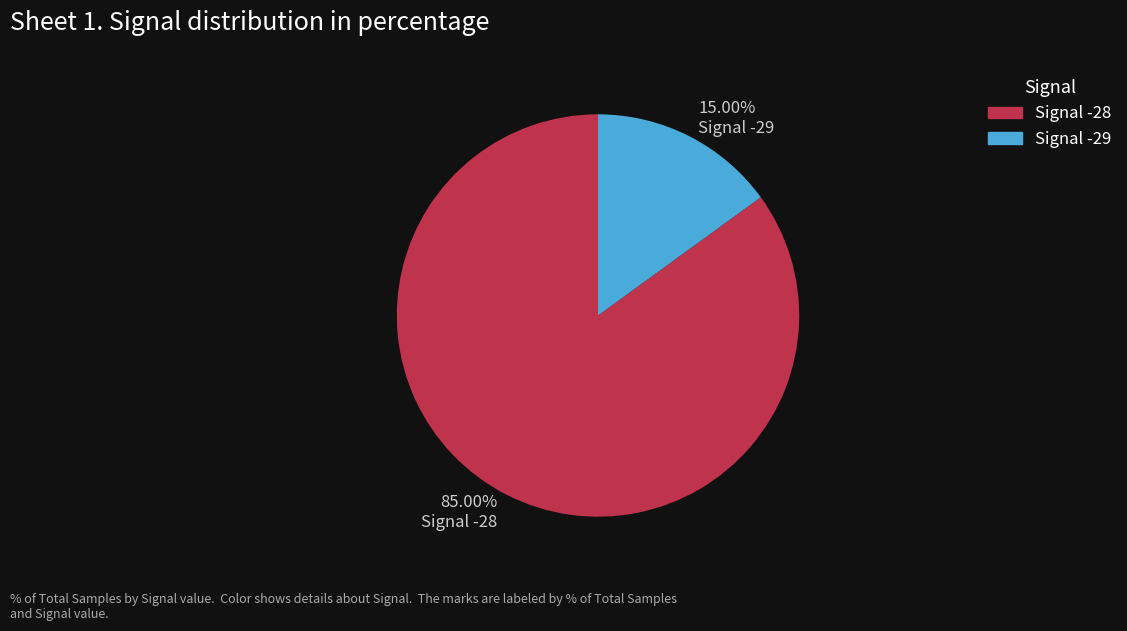

Rank the categories by value from highest to lowest.

Signal -28, Signal -29